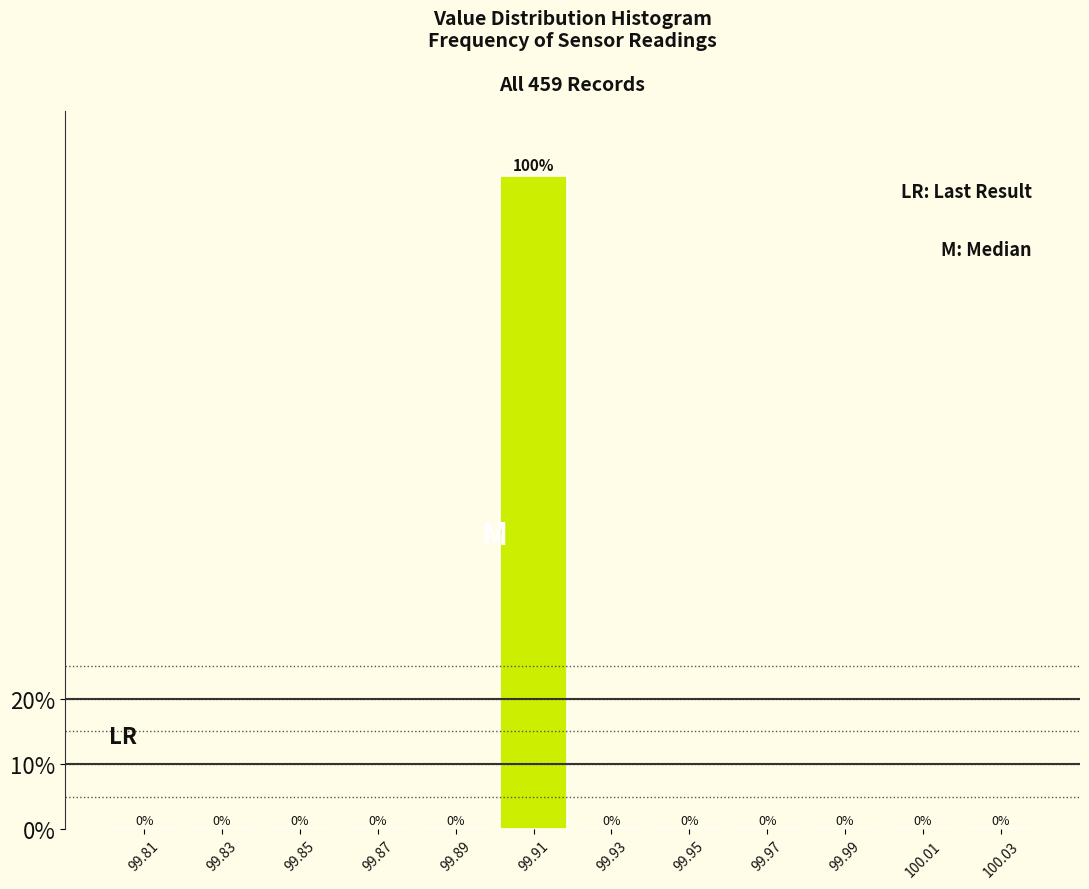

Which range on the x-axis has the tallest bar?

99.90 to 99.92